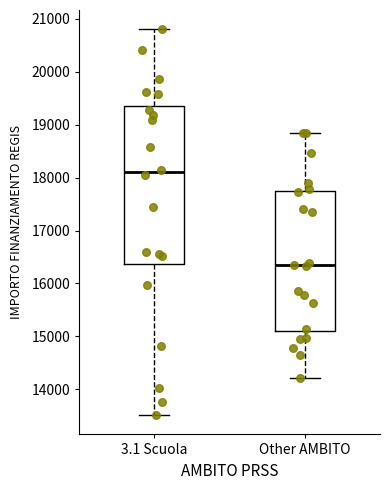

Reading left to right, read every box against the y-axis: the position of its median line, the range the box covers, and the ends of its whiskers. The values are not printed on the chart, so give them approximately, as read against the axis.

3.1 Scuola: median 18100, box 16400 to 19400, whiskers 13500 to 20800
Other AMBITO: median 16300, box 15100 to 17700, whiskers 14200 to 18900